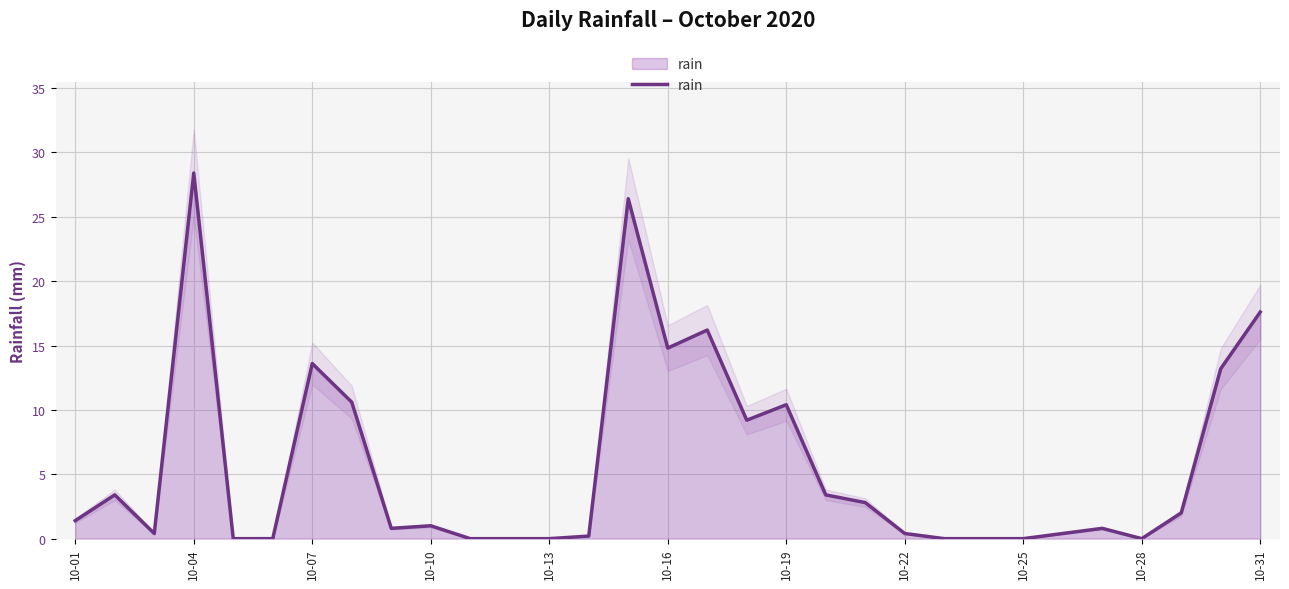

The value at 16 is 21.2. True or false?

False